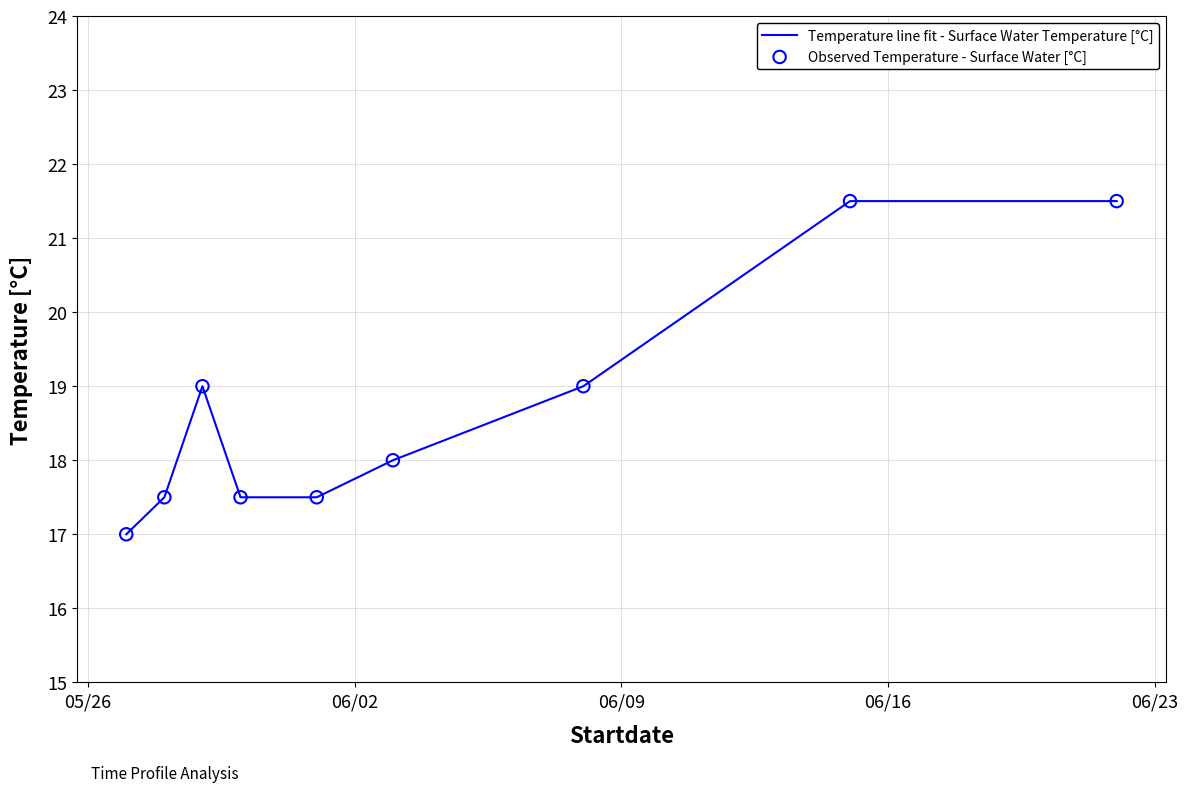

What is the difference between the maximum and minimum values?

4.5